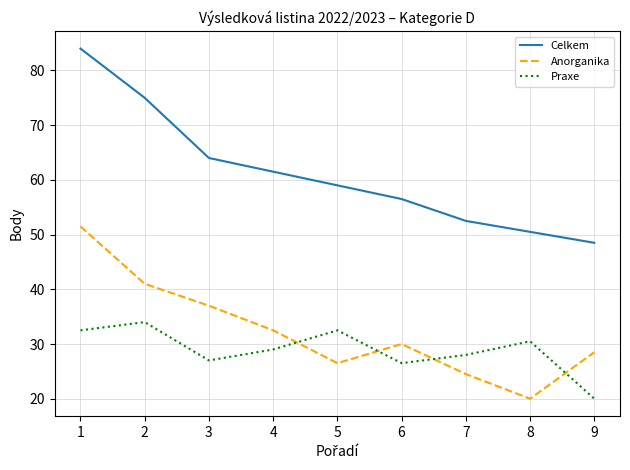

How many lines are shown in the chart?

3